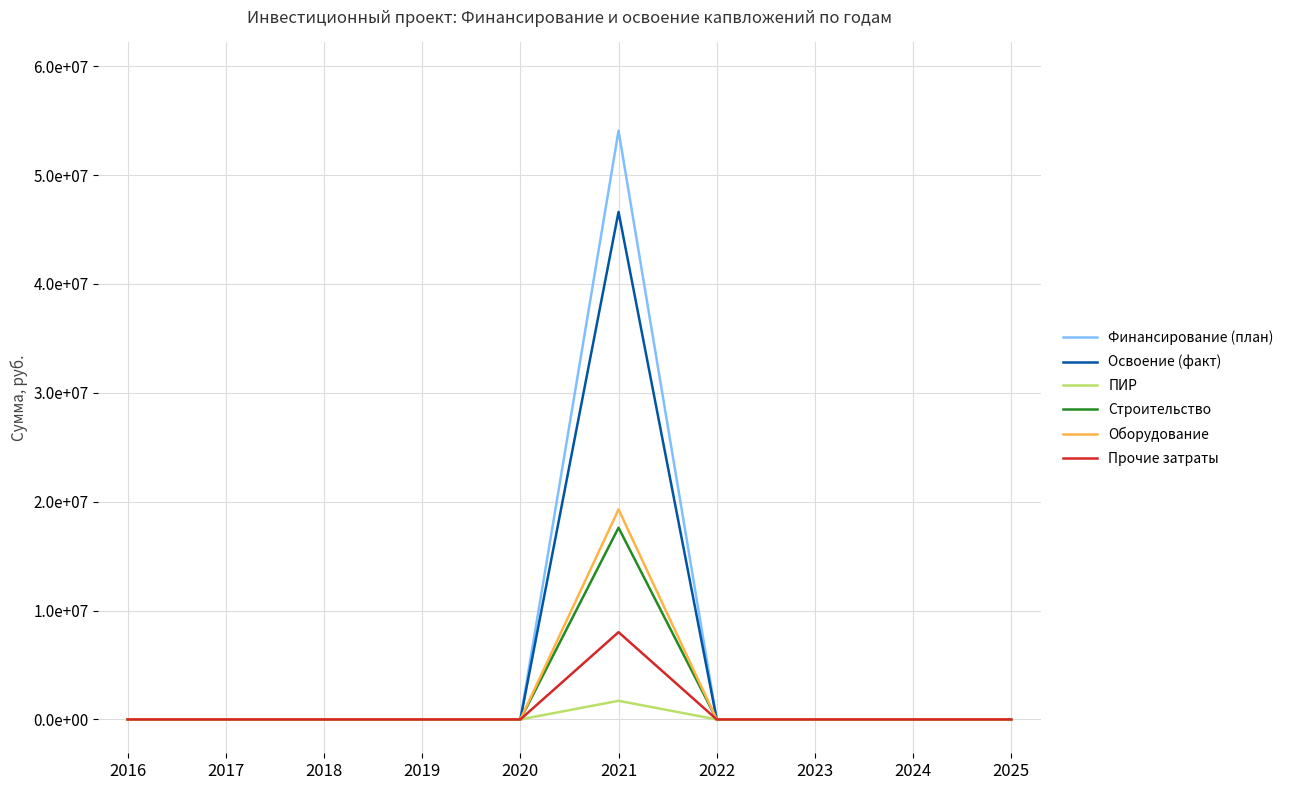

What are all the series names shown in the legend?

Финансирование (план), Освоение (факт), ПИР, Строительство, Оборудование, Прочие затраты